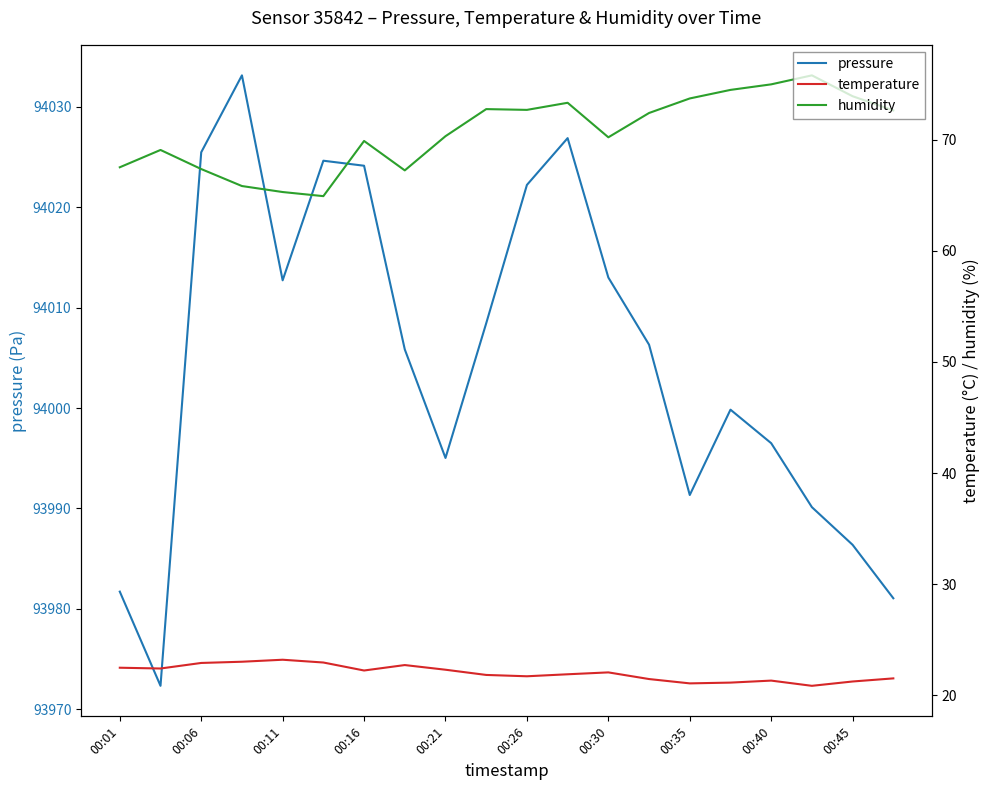

What is the difference between the maximum and minimum values in the pressure series?

60.8